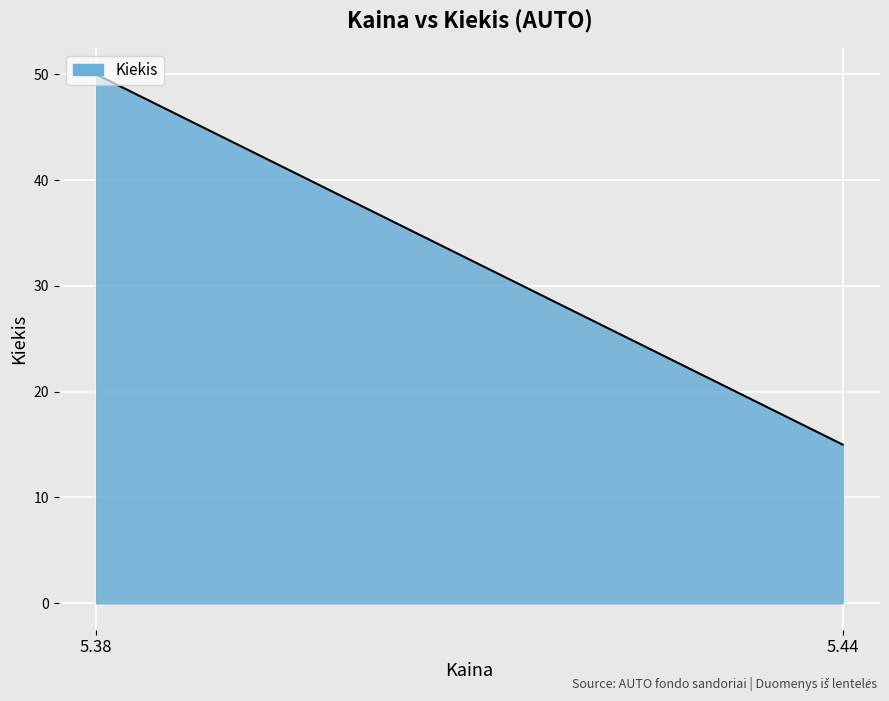

What is the minimum value shown in the chart?

15